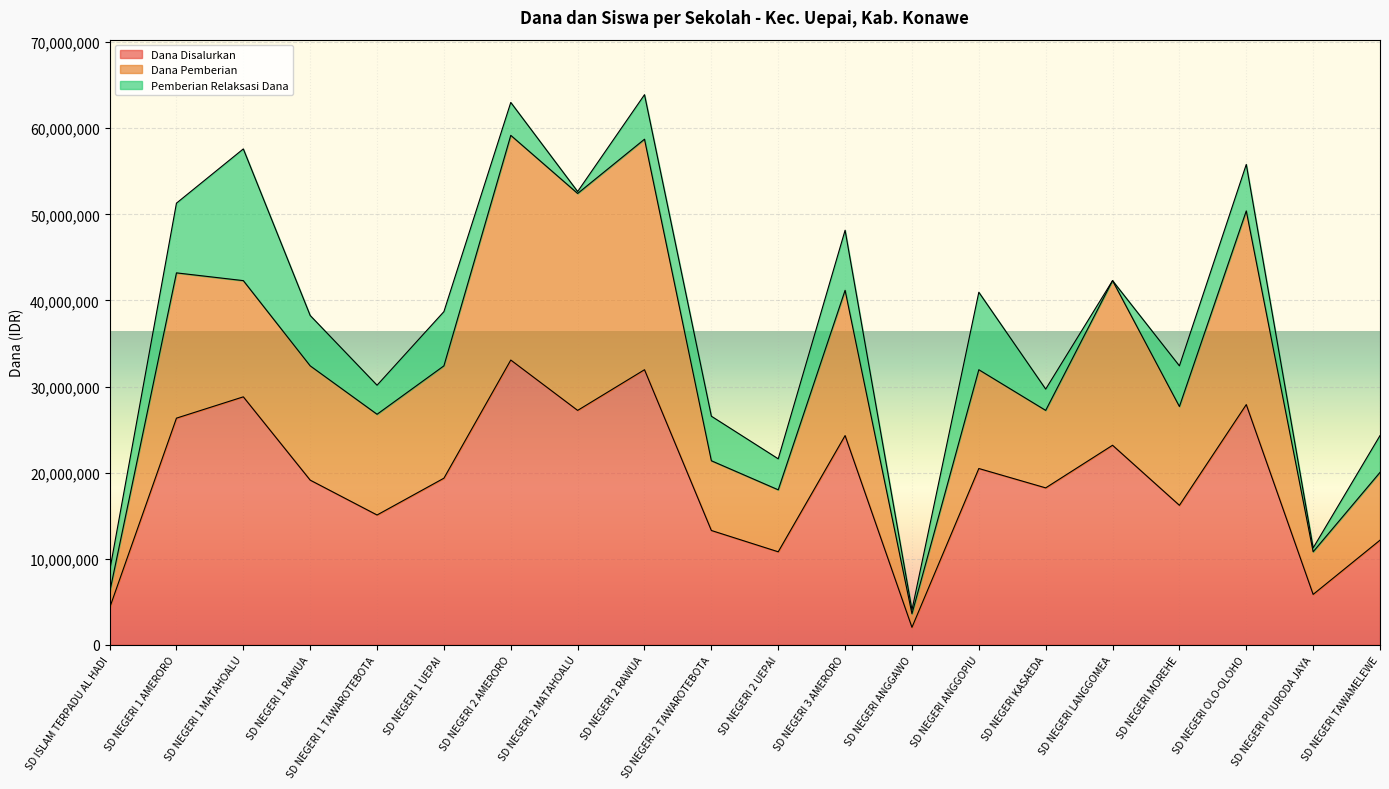

Is it true that Pemberian Relaksasi Dana equals 2736128 at SD NEGERI ANGGOPIU?

False